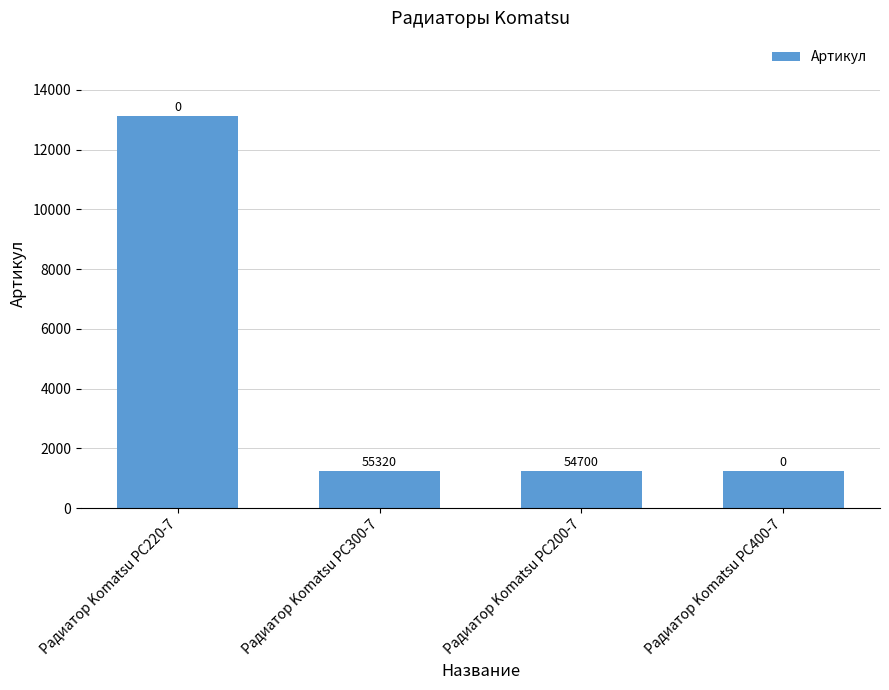

Are the bars horizontal?

No